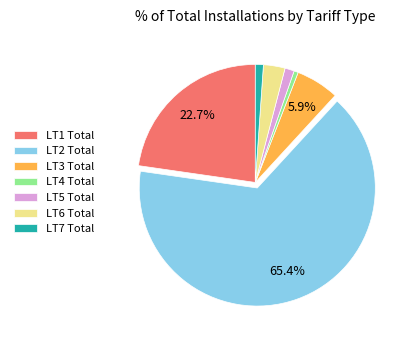

Is it true that LT6 Total is 15% of the pie?

False